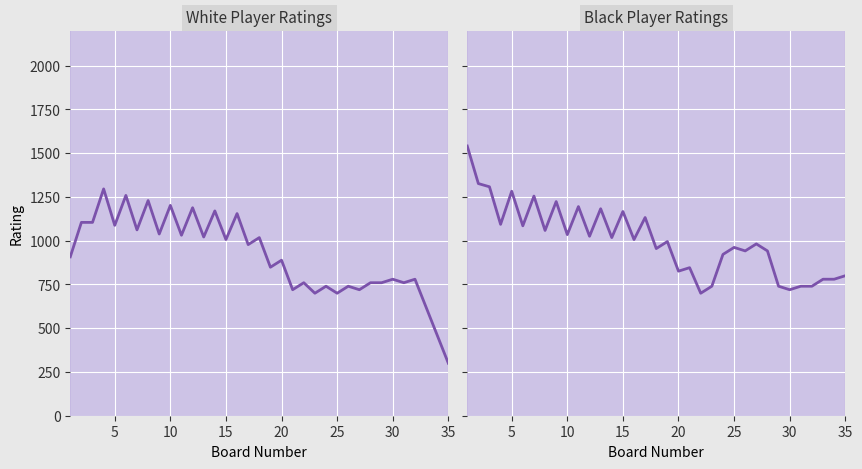

What is the maximum value shown in the chart?

1541.2